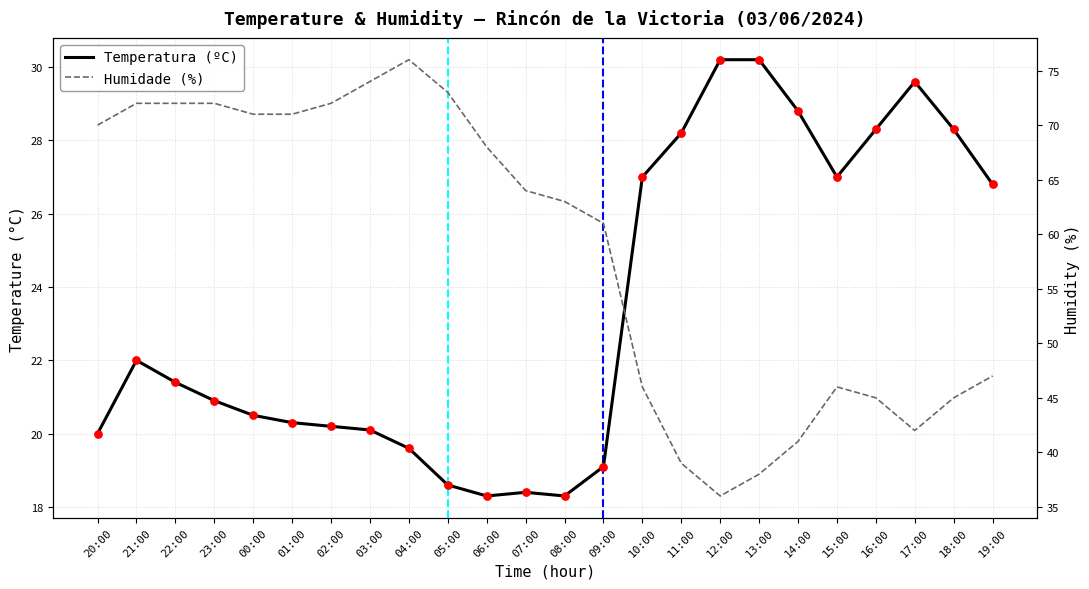

Which series has the largest Y range (max minus min)?

Humidade (%)